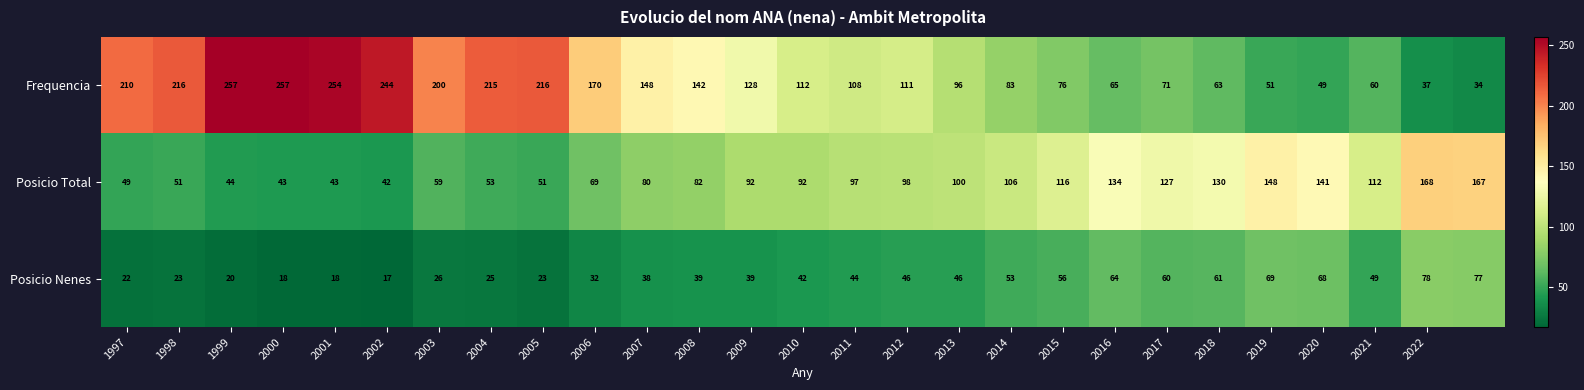

Which series has the largest range (max minus min)?

Frequencia